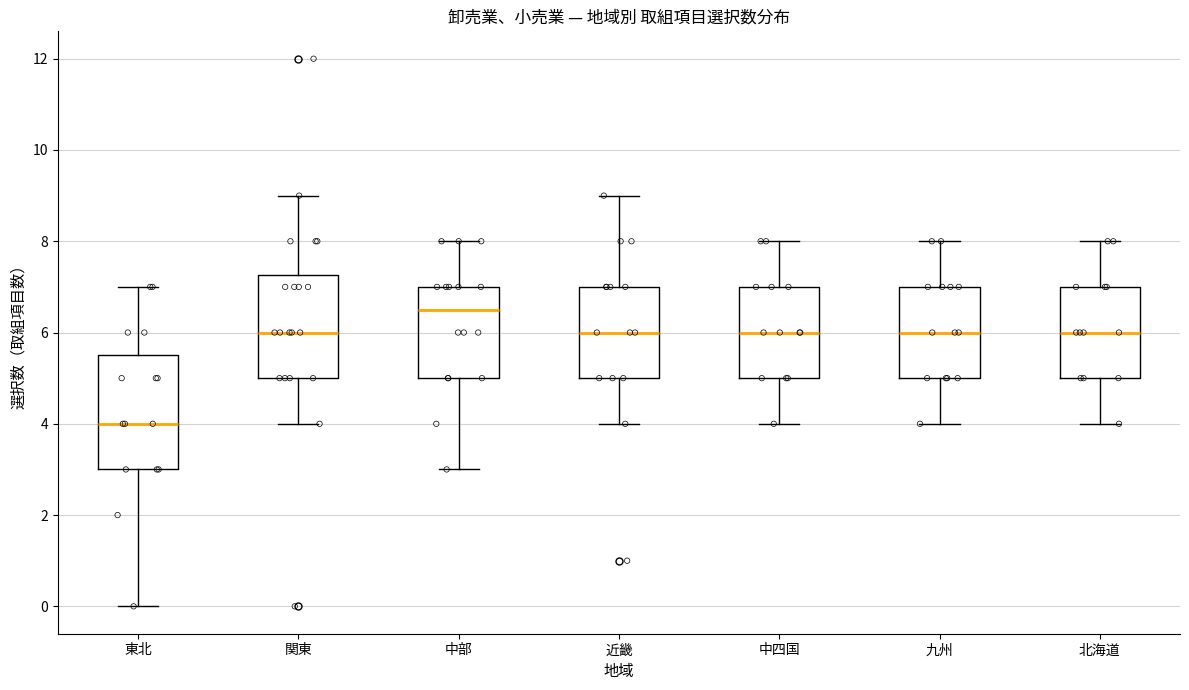

Reading left to right, read every box against the y-axis: the position of its median line, the range the box covers, and the ends of its whiskers. The values are not printed on the chart, so give them approximately, as read against the axis.

東北: median 4.0, box 3.0 to 5.6, whiskers 0.0 to 7.0
関東: median 6.0, box 5.0 to 7.2, whiskers 4.0 to 9.0
中部: median 6.6, box 5.0 to 7.0, whiskers 3.0 to 8.0
近畿: median 6.0, box 5.0 to 7.0, whiskers 4.0 to 9.0
中四国: median 6.0, box 5.0 to 7.0, whiskers 4.0 to 8.0
九州: median 6.0, box 5.0 to 7.0, whiskers 4.0 to 8.0
北海道: median 6.0, box 5.0 to 7.0, whiskers 4.0 to 8.0